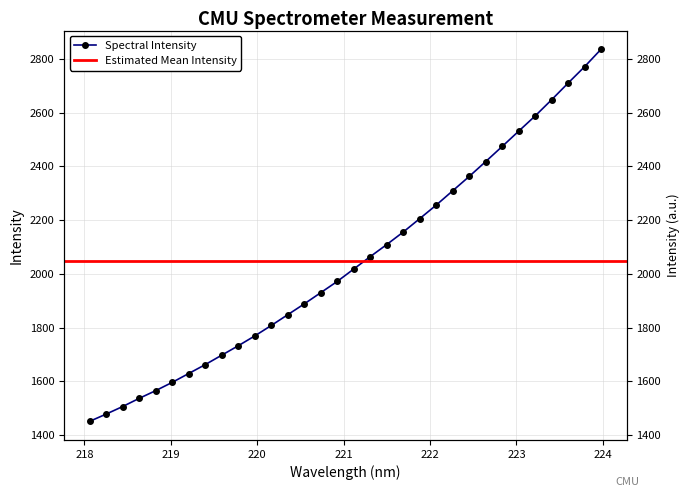

Which label corresponds to the smallest value in the chart?

218.0596